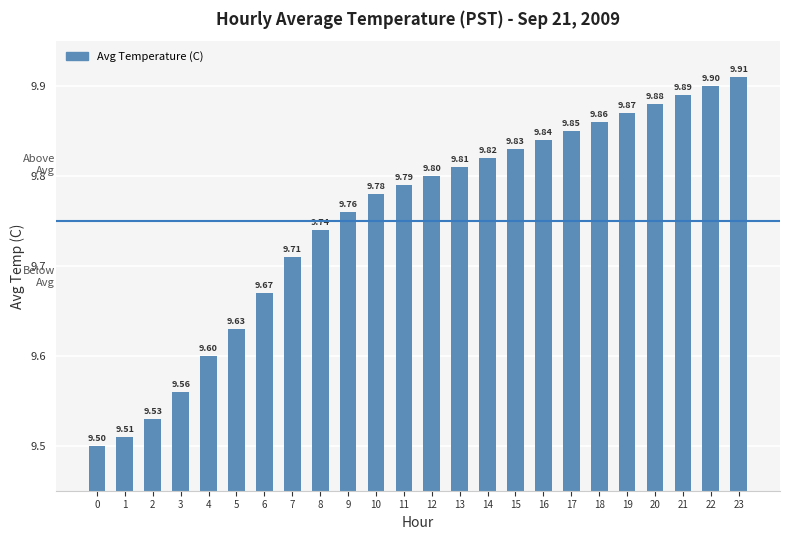

What is the maximum value shown in the chart?

9.9